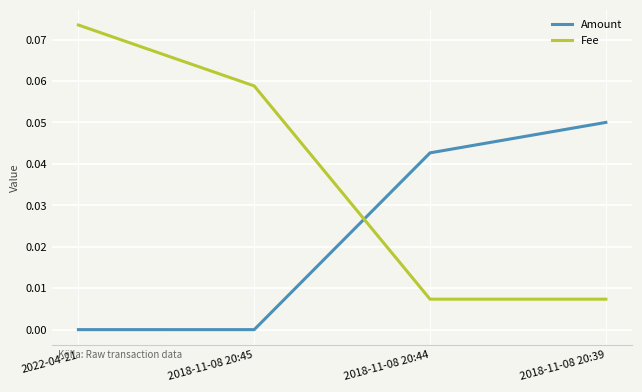

True or false: Fee has more than 2 interior local peaks.

False